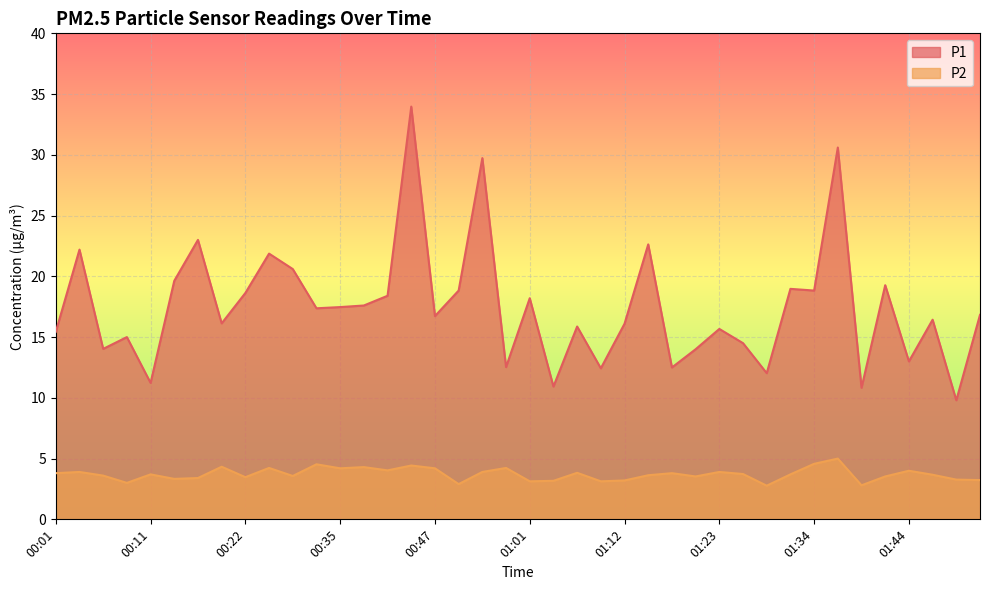

What is the sum of all P2 values?

148.6